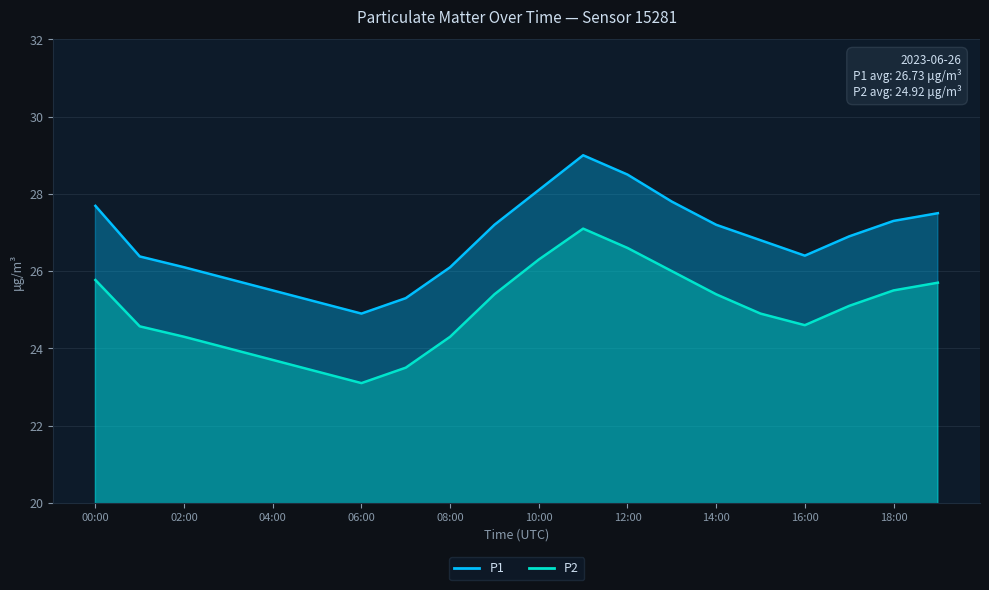

Which label corresponds to the smallest value in the chart?

06:00